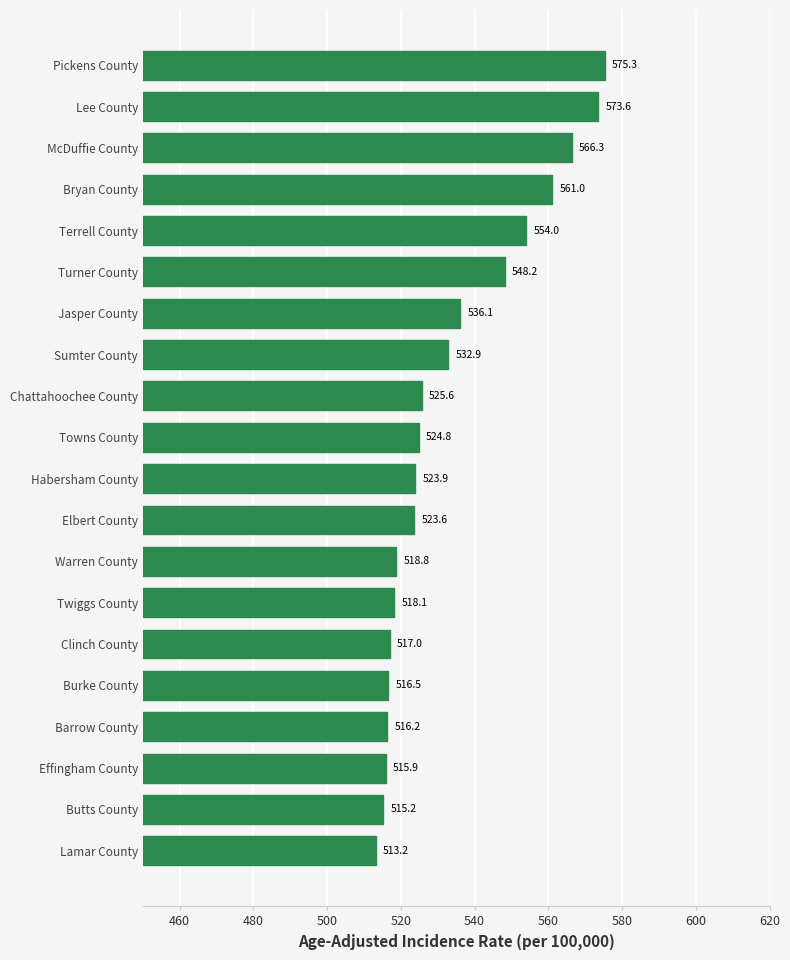

What is the approximate value at McDuffie County?

566.3